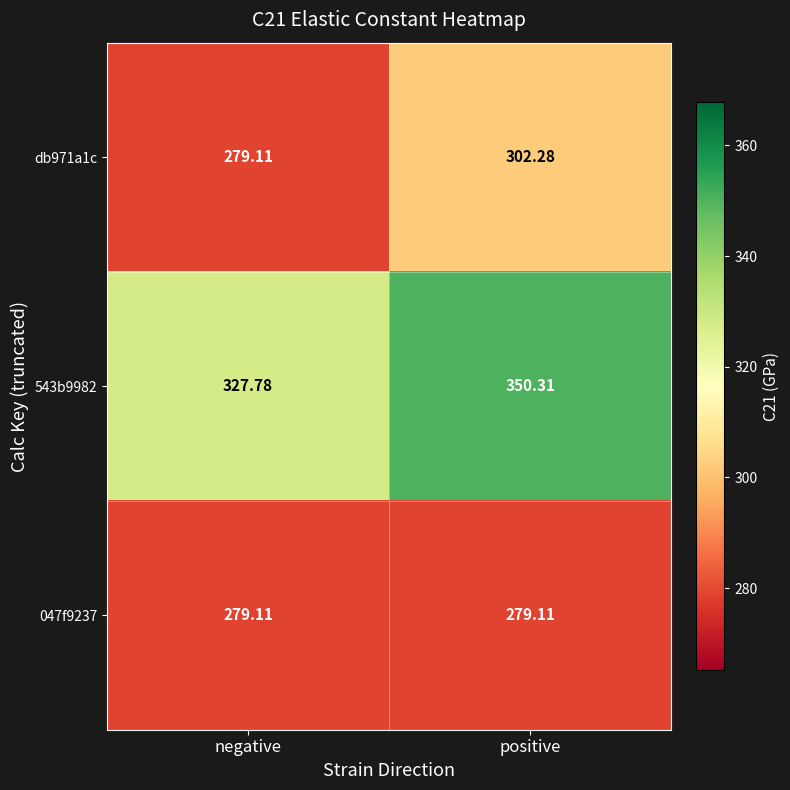

At which category is the sum across all series the highest?

positive